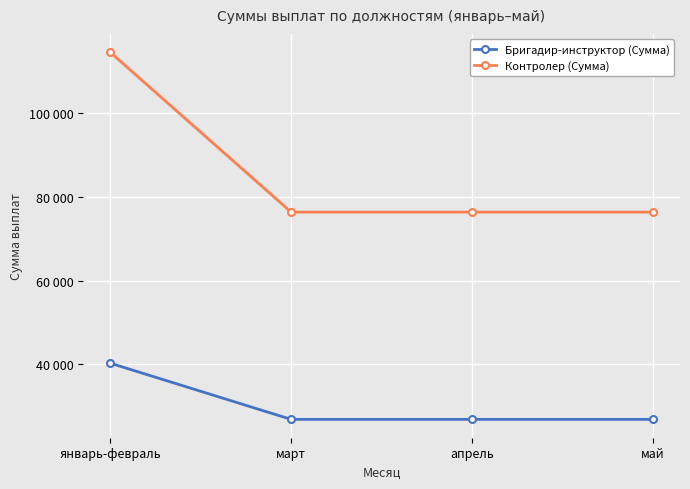

Is the value of Бригадир-инструктор (Сумма) at январь-февраль greater than the value of Контролер (Сумма) at январь-февраль?

No